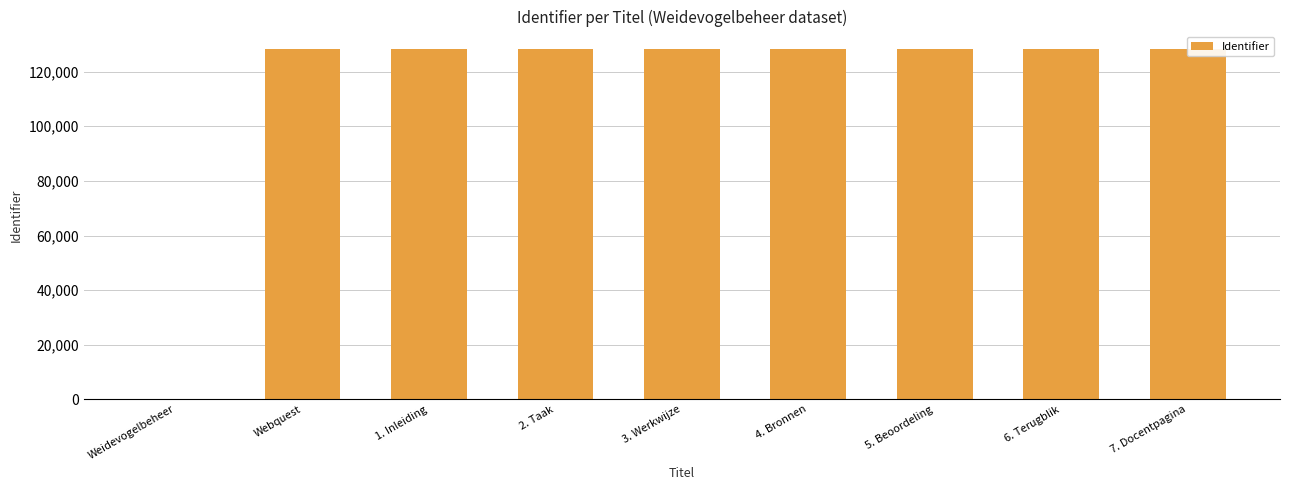

How many bars are there in total?

9